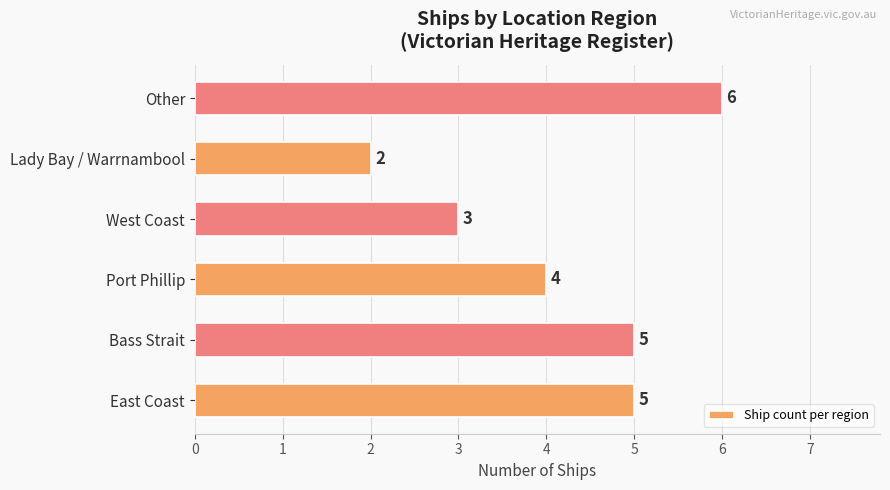

How many values are between 3 and 5?

4